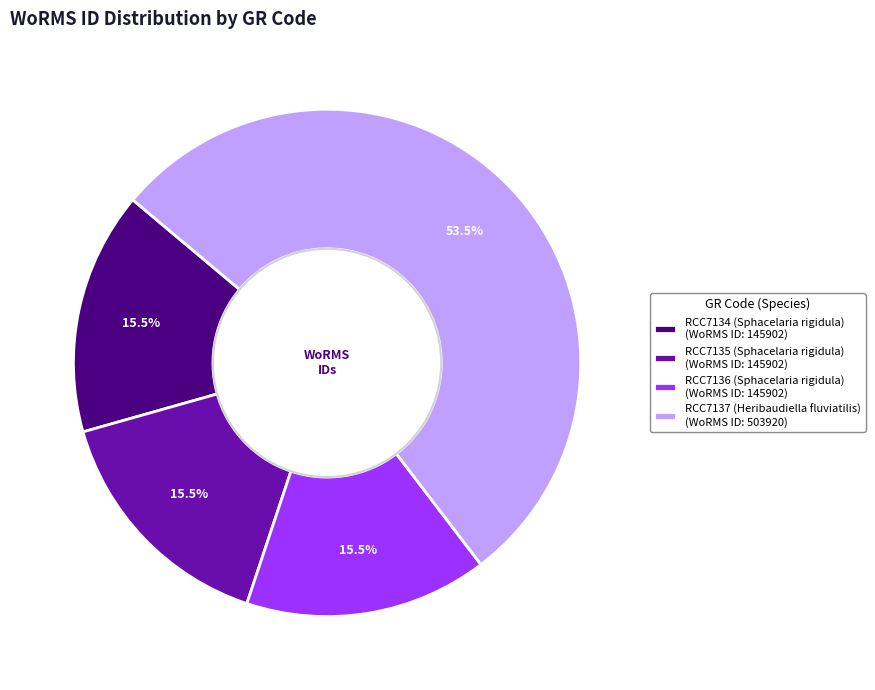

Between RCC7136 (Sphacelaria rigidula) (WoRMS ID: 145902) and RCC7137 (Heribaudiella fluviatilis) (WoRMS ID: 503920), which is larger?

RCC7137 (Heribaudiella fluviatilis) (WoRMS ID: 503920)